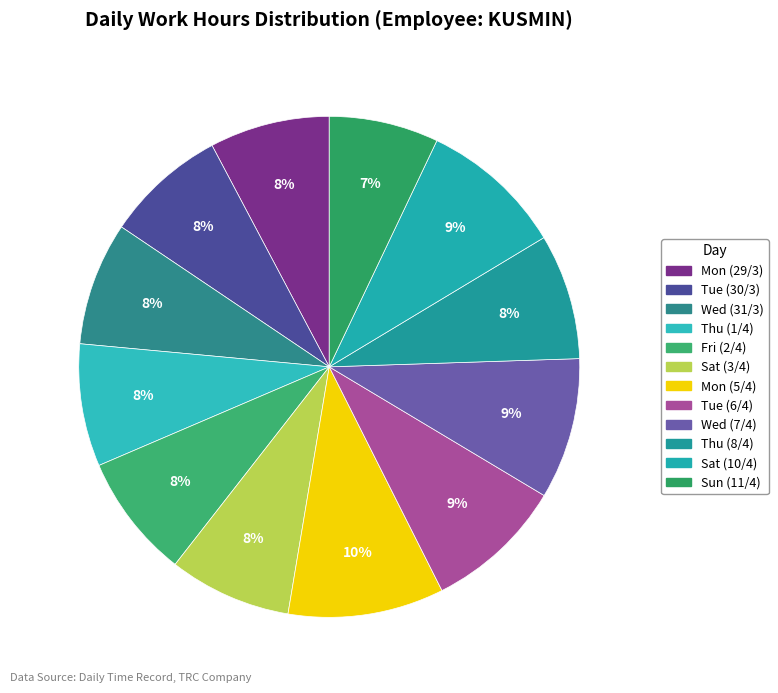

What percentage do Sat (3/4) and Tue (6/4) together represent?

16.9%